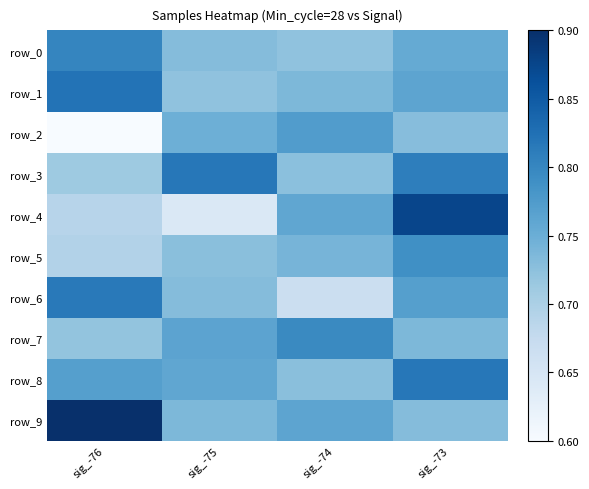

The value of row_2 at sig_-75 is 0.2. True or false?

False